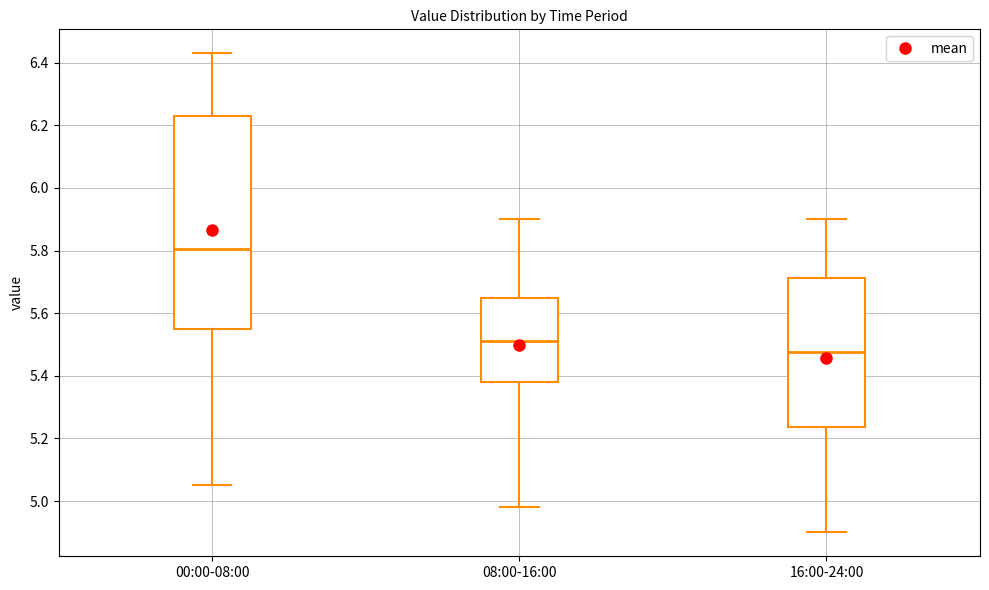

Which box is the tallest, from its lower edge to its upper edge?

00:00-08:00